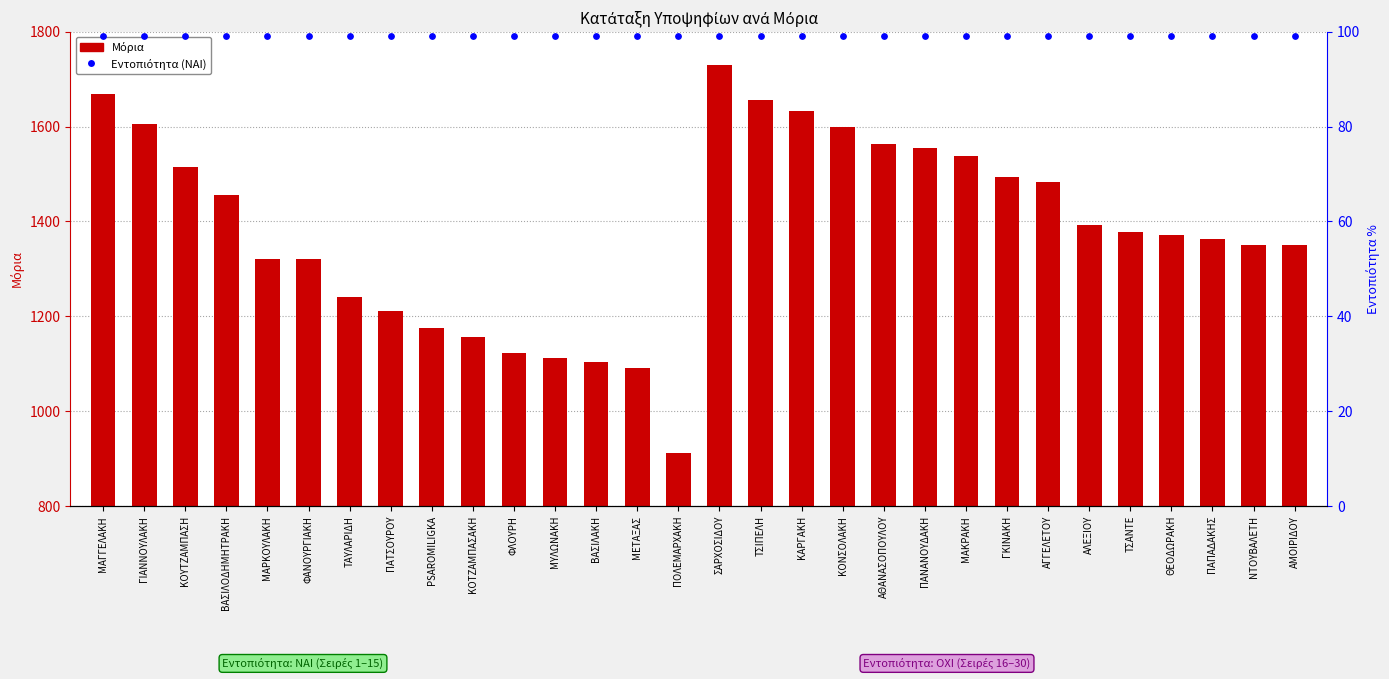

At which category is the sum across all series the highest?

ΣΑΡΧΟΣΙΔΟΥ